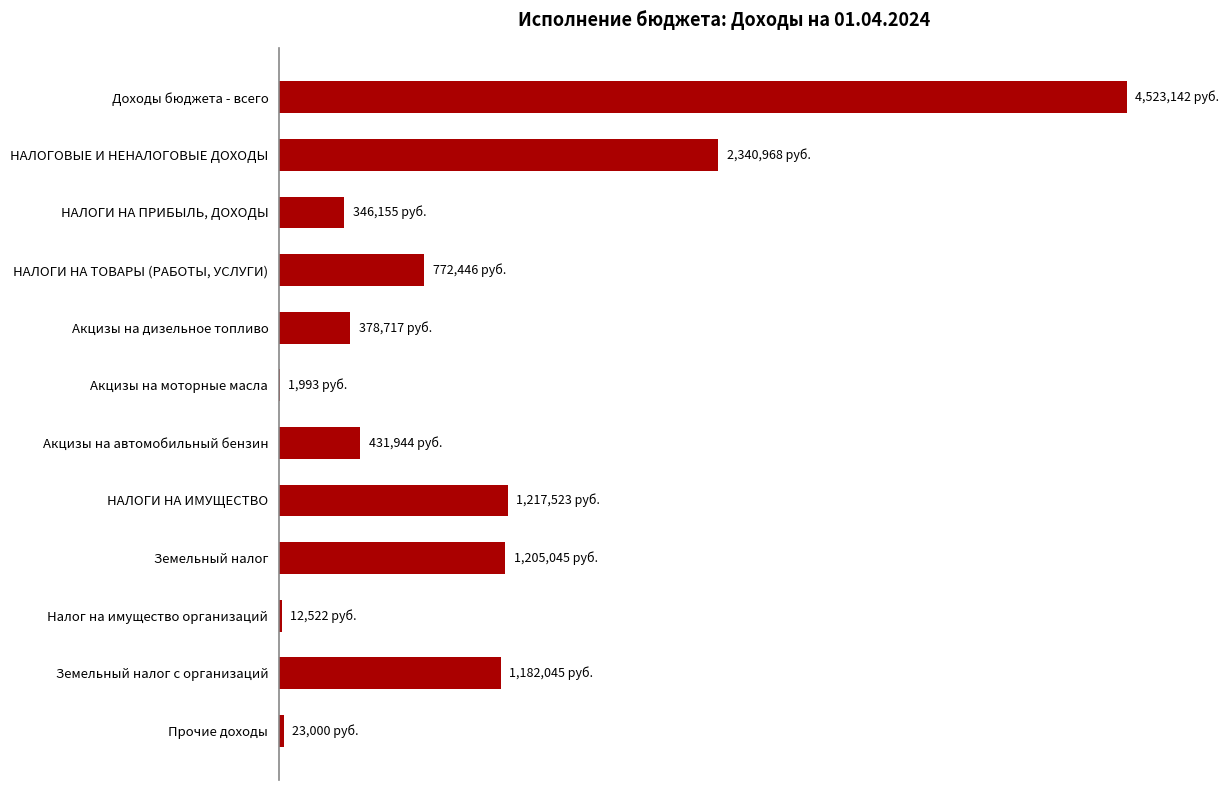

At which label does the data first exceed 772445?

Земельный налог с организаций